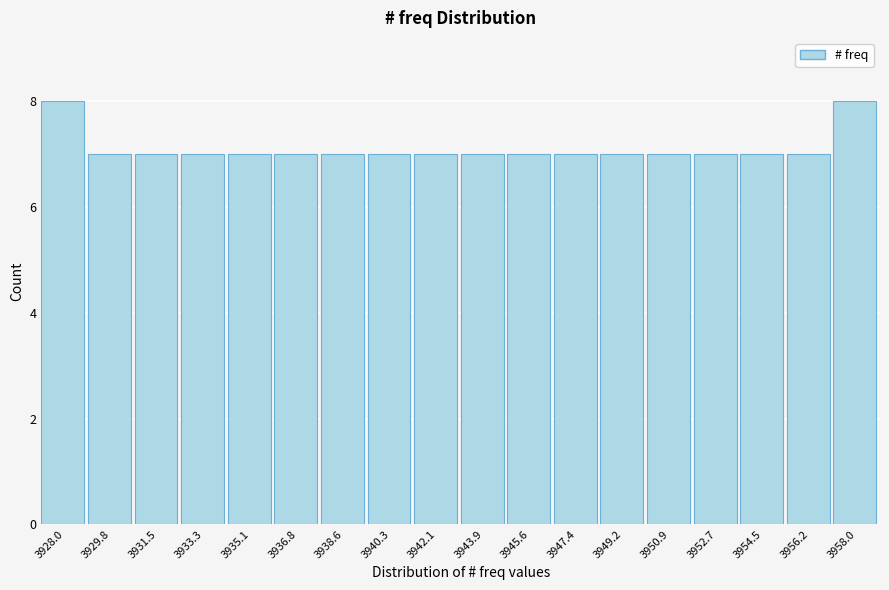

Reading right to left, transcribe all the data shown in this chart.

3958.0=8	3956.2=7	3954.5=7	3952.7=7	3950.9=7	3949.2=7	3947.4=7	3945.6=7	3943.9=7	3942.1=7	3940.3=7	3938.6=7	3936.8=7	3935.1=7	3933.3=7	3931.5=7	3929.8=7	3928.0=8